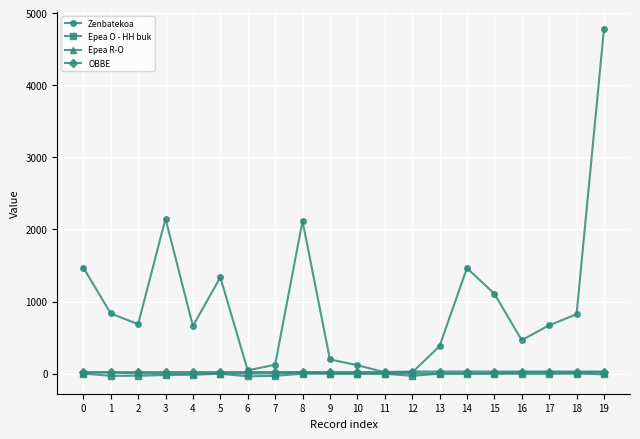

The value of Zenbatekoa at 19 is 1751.6. True or false?

False